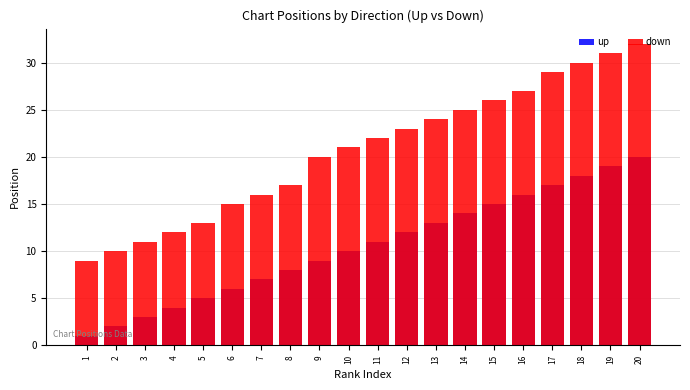

The value of down at 19 is 31. True or false?

True